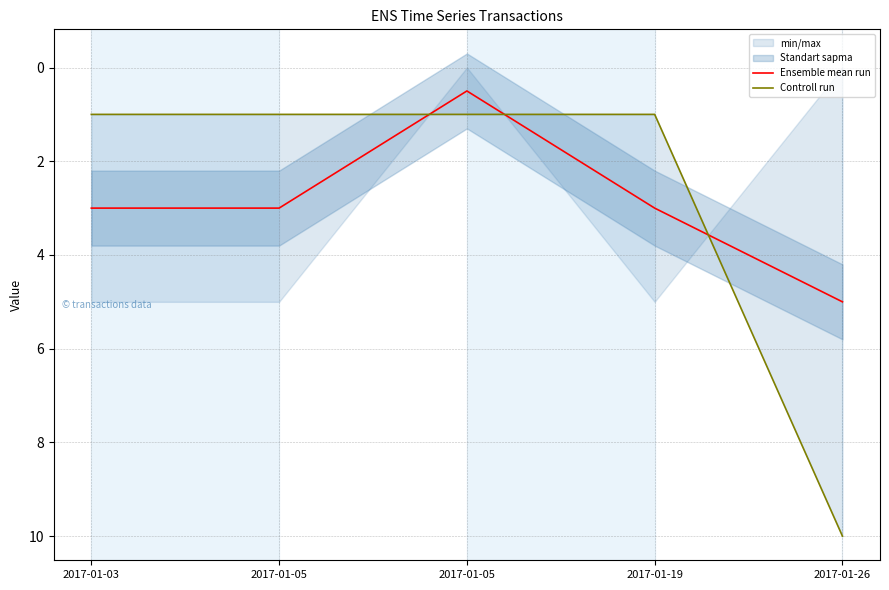

Where does the Ensemble mean run series first go above 3?

2017-01-26